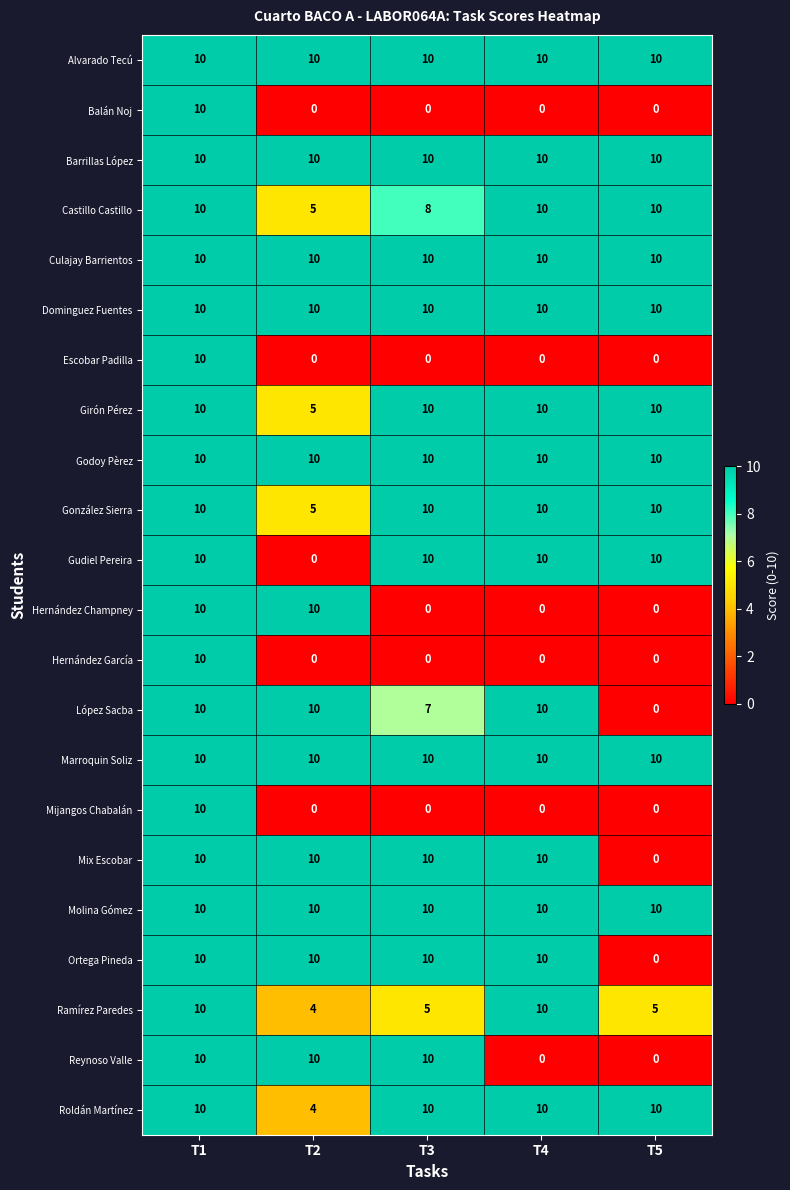

The Escobar Padilla series shows 10 at T1. True or false?

True